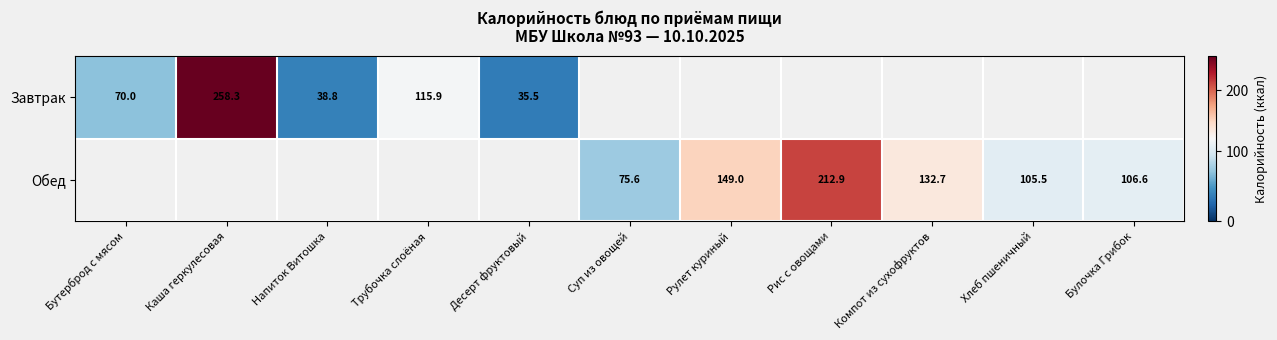

List the series in order of their overall mean, lowest first.

Завтрак, Обед